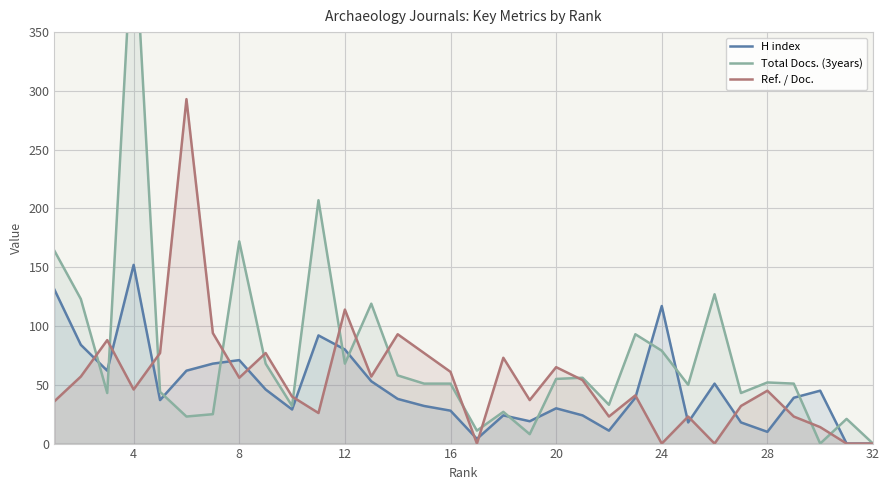

Rank the series by their maximum value, from highest to lowest.

Total Docs. (3years), Ref. / Doc., H index